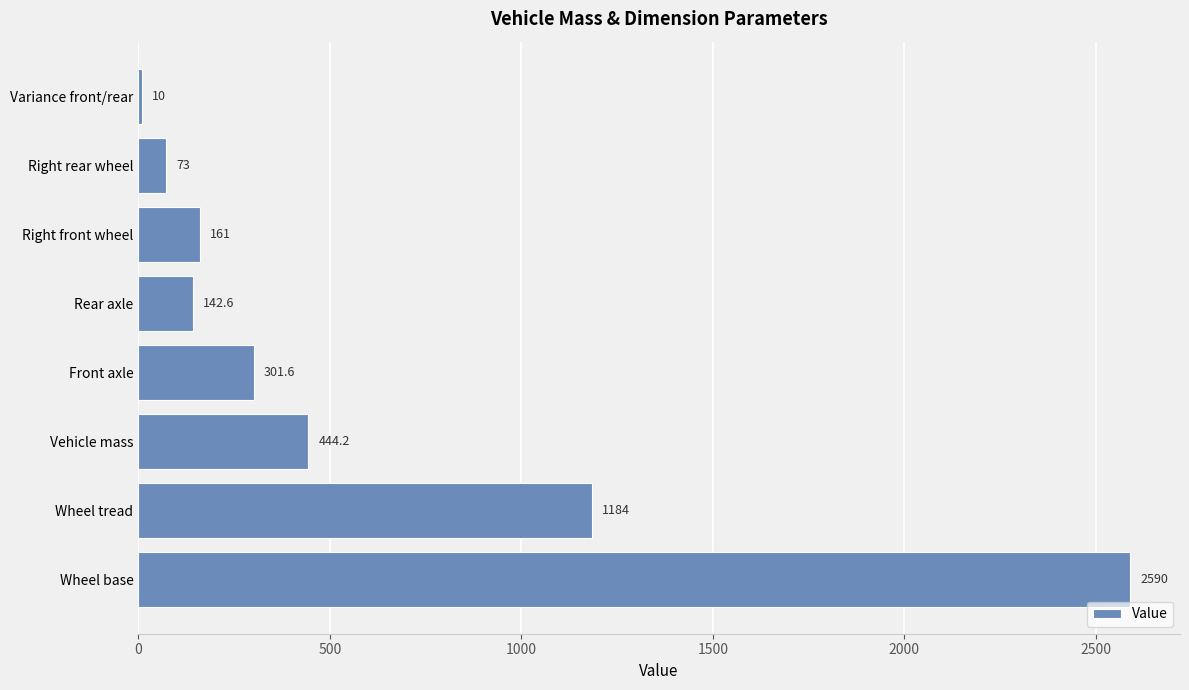

Between Right front wheel and Vehicle mass, which is larger?

Vehicle mass